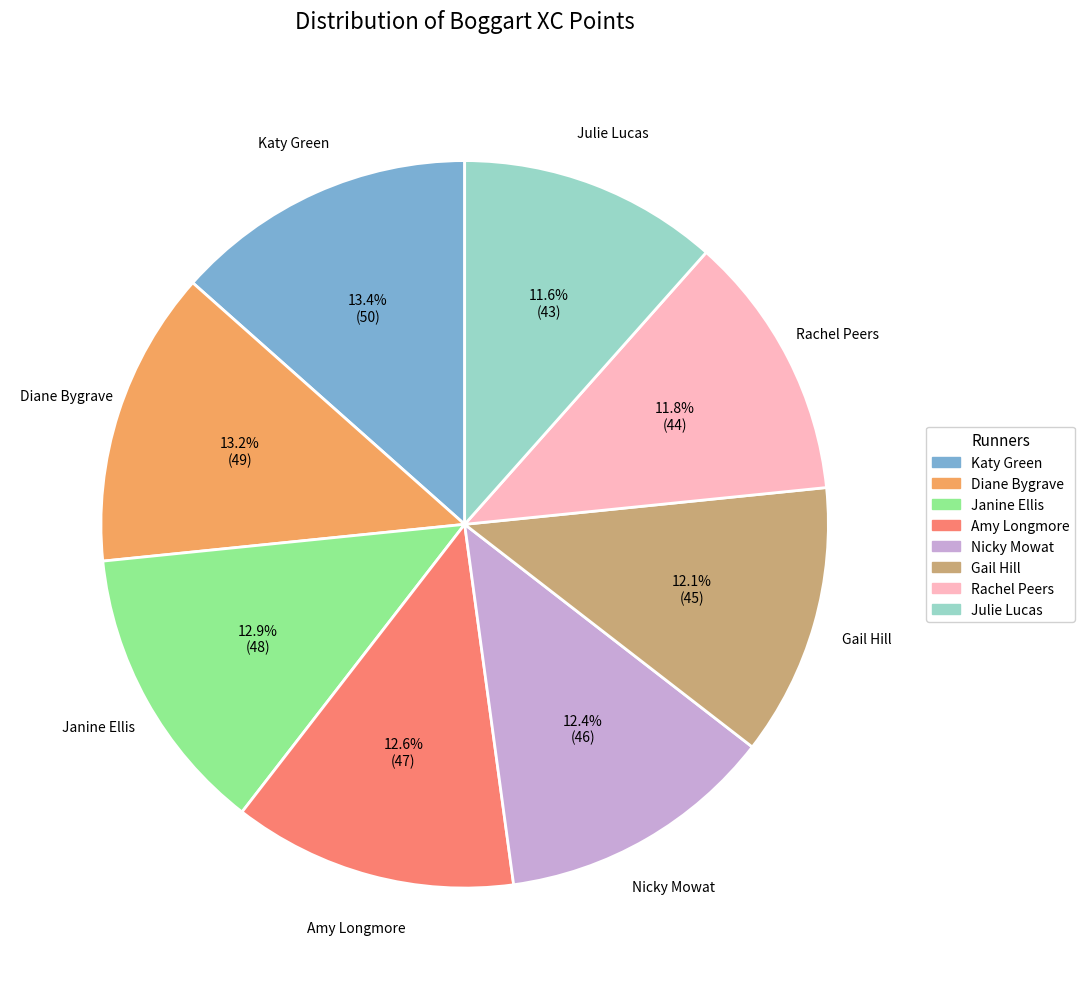

What percentage is NOT represented by Julie Lucas?

88.4%